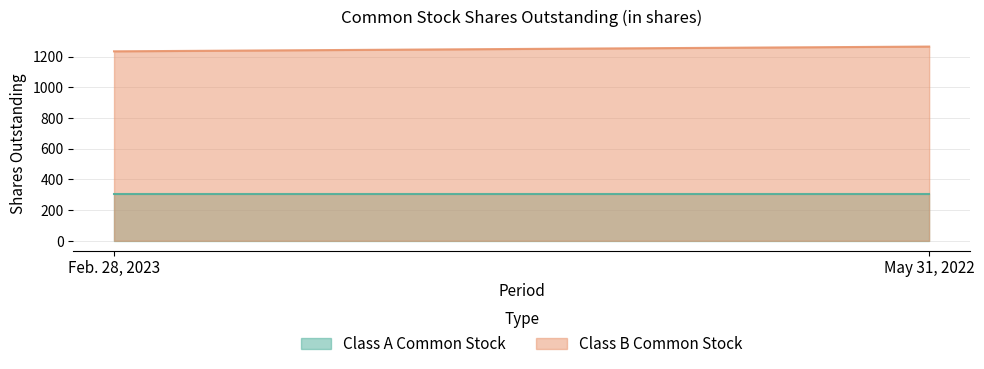

The Class A Common Stock series shows 305 at May 31, 2022. True or false?

True